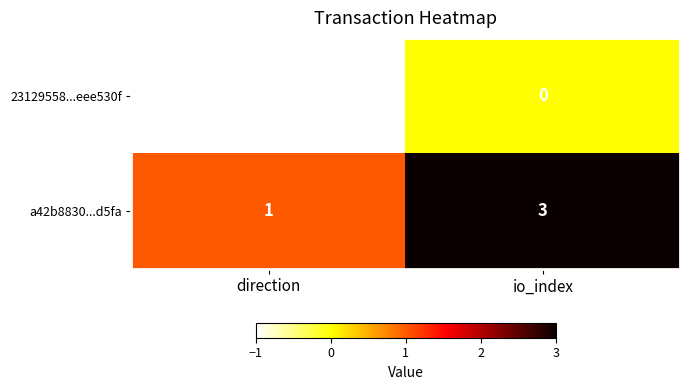

At how many categories does at least one series exceed 2?

1